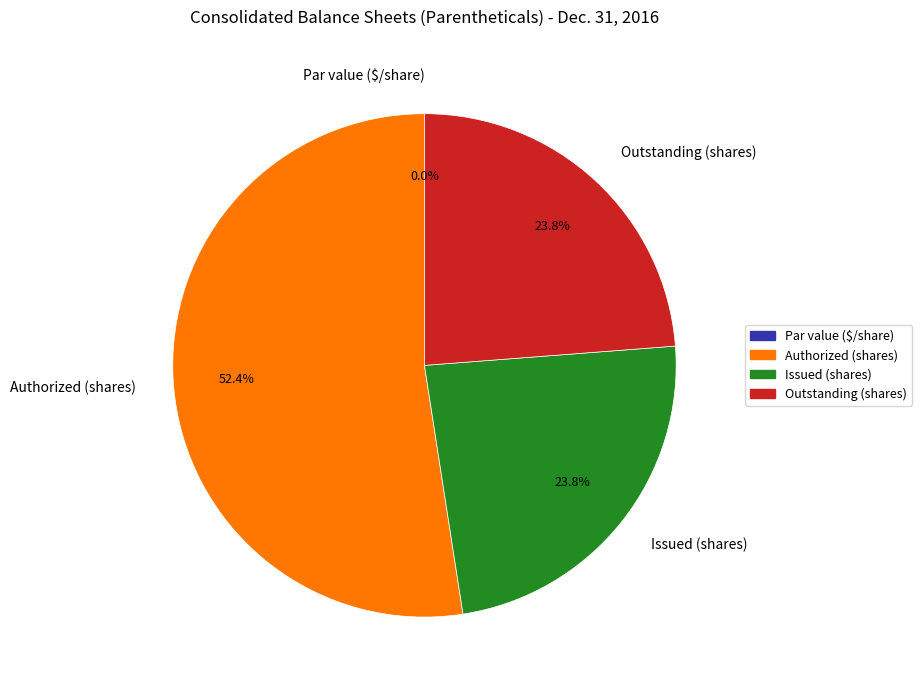

Which slice is the smallest?

Common stock, par value (in dollars per share)